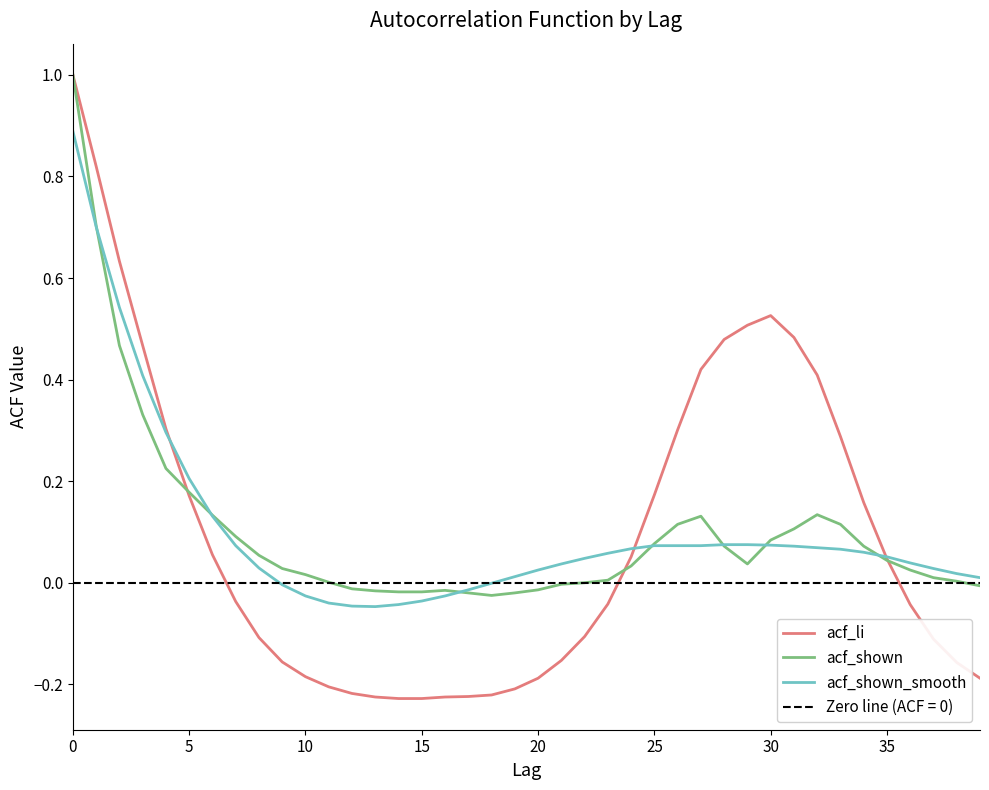

What is the smallest value displayed?

-0.2